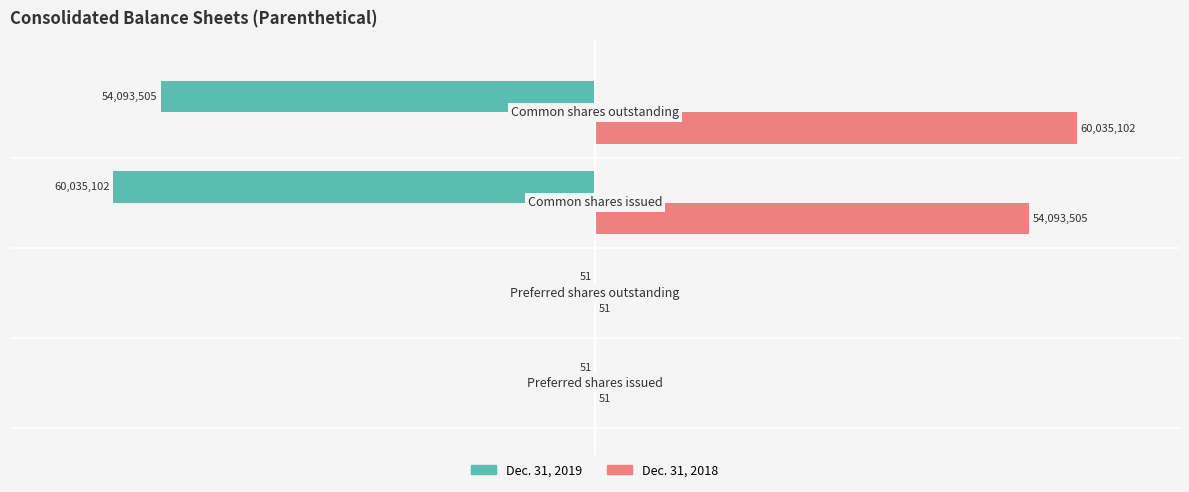

List the series in order of their overall mean, highest first.

Dec. 31, 2018, Dec. 31, 2019